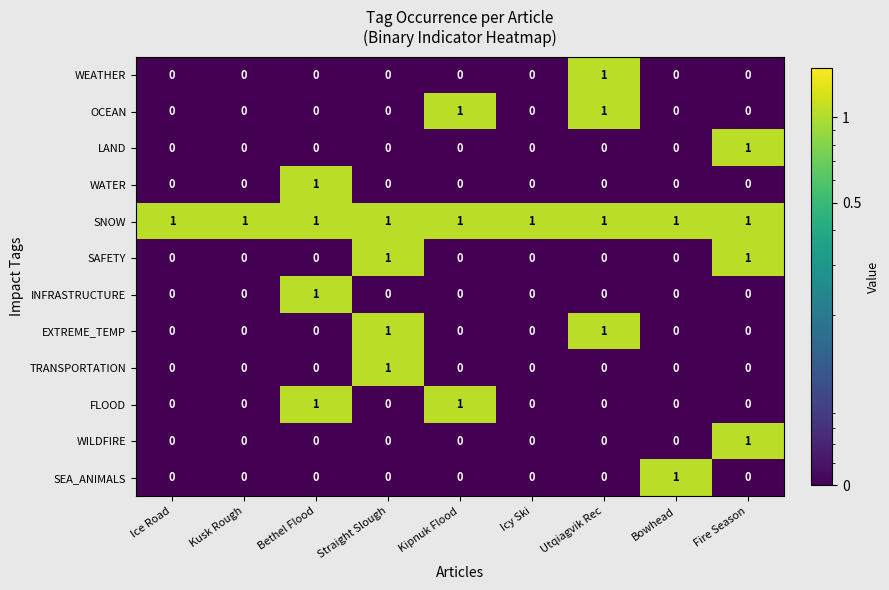

What is the difference between the highest and lowest values at Bethel Flood?

1